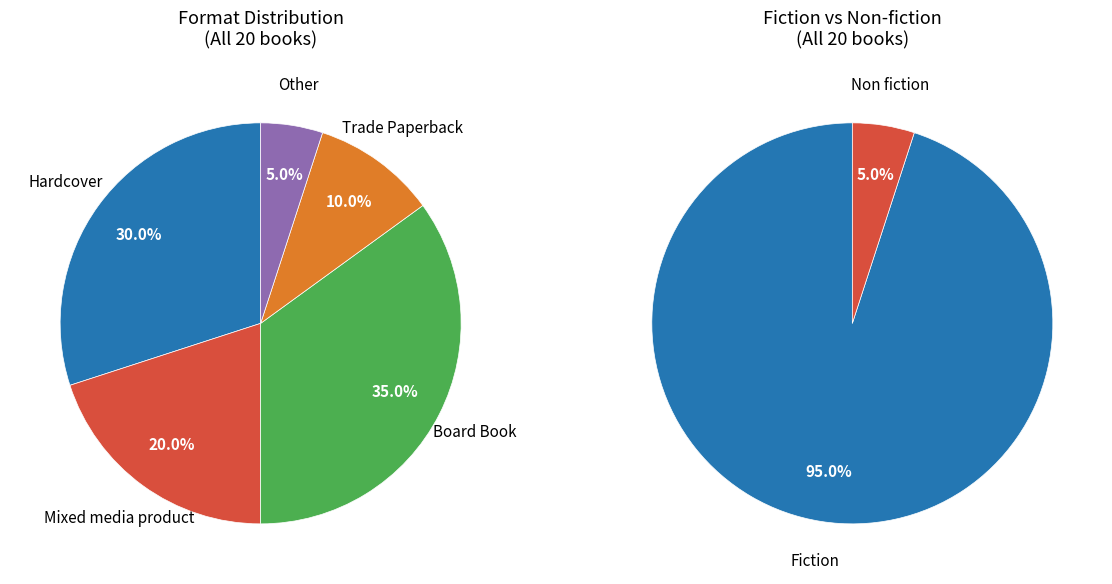

What percentage do Mixed media product and Board Book together represent?

55.0%